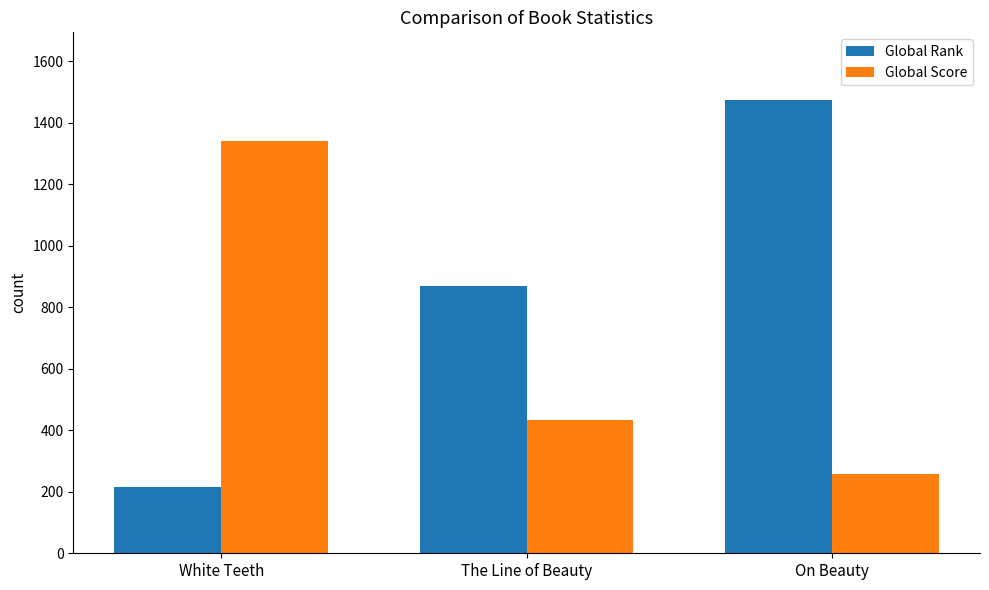

What is the spread (max minus min) of values at The Line of Beauty?

437